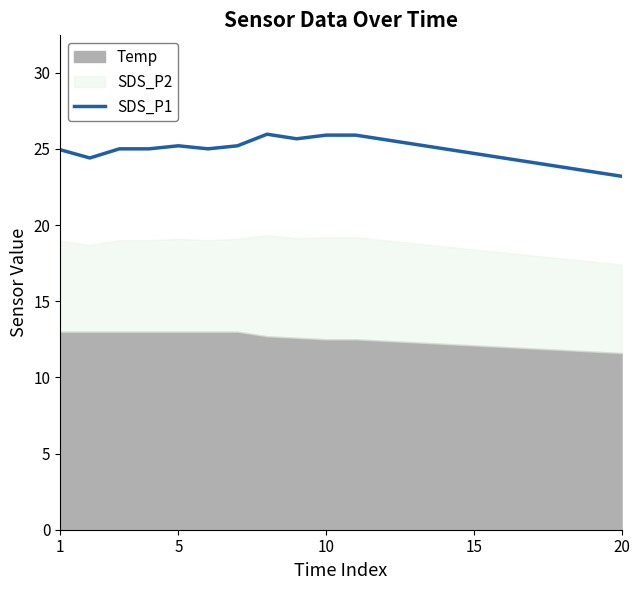

What is the greatest value displayed?

26.0